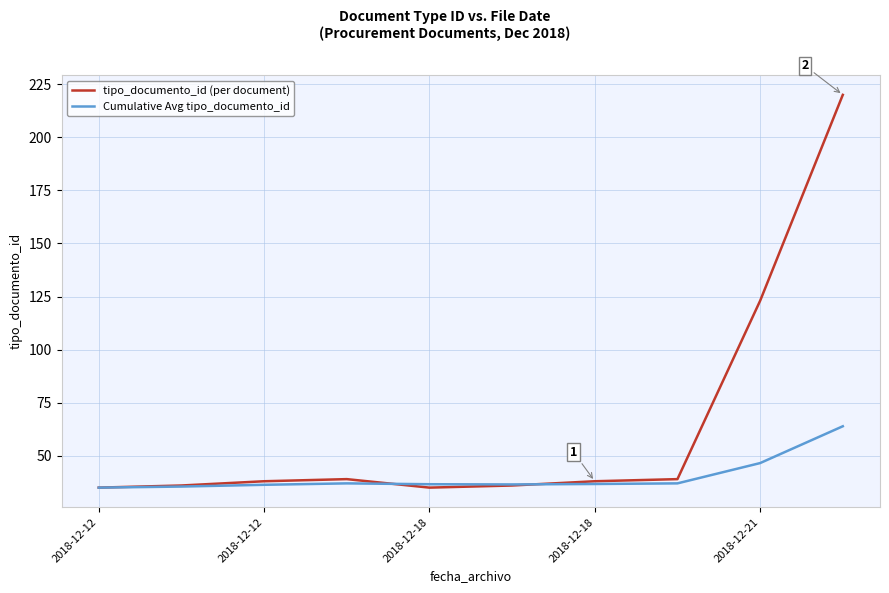

In tipo_documento_id (per document), how many points are higher than both neighbors (excluding endpoints)?

1